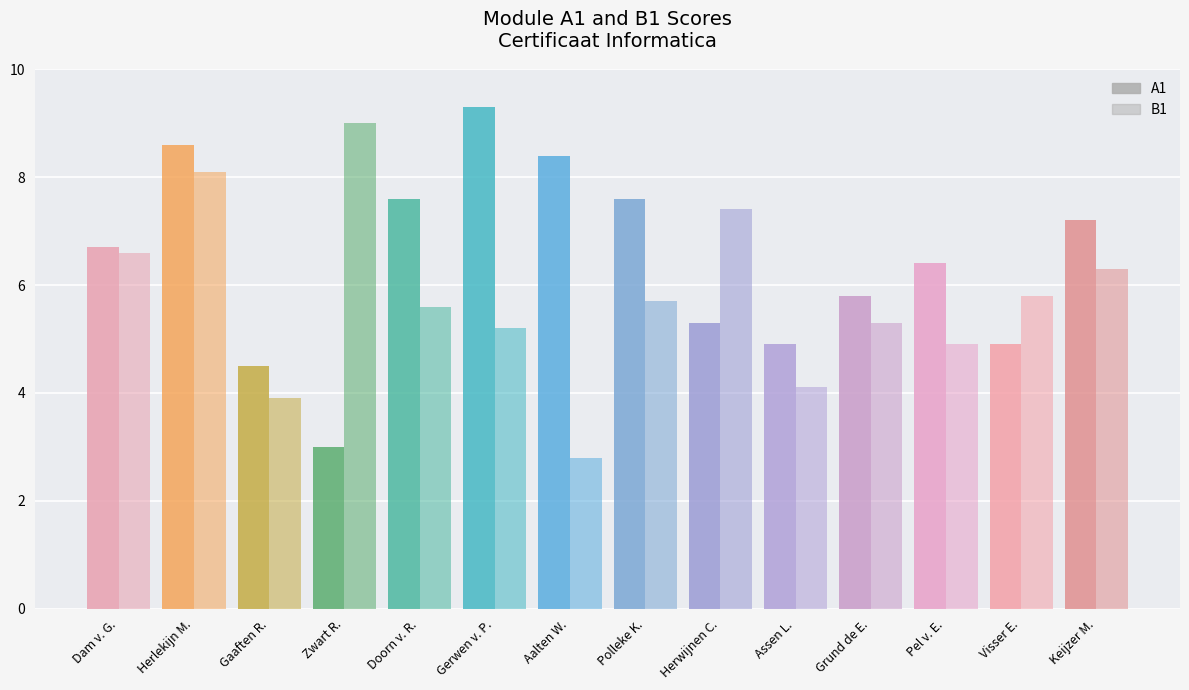

Are the bars horizontal?

No